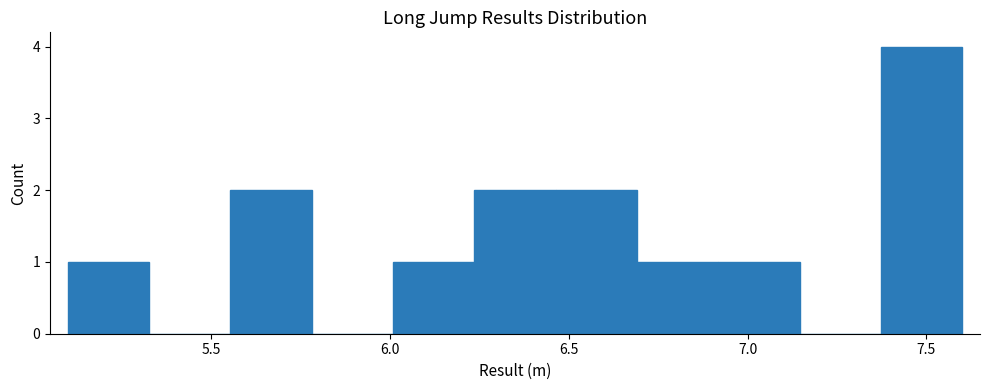

Reading left to right, list every bar in this chart as the range it spans on the x-axis followed by its height. Neither the bar edges nor the heights are printed on the chart, so give them approximately, as read against the axes.

5.10 to 5.35: 1
5.35 to 5.55: 0
5.55 to 5.80: 2
5.80 to 6.00: 0
6.00 to 6.25: 1
6.25 to 6.45: 2
6.45 to 6.70: 2
6.70 to 6.90: 1
6.90 to 7.15: 1
7.15 to 7.35: 0
7.35 to 7.60: 4